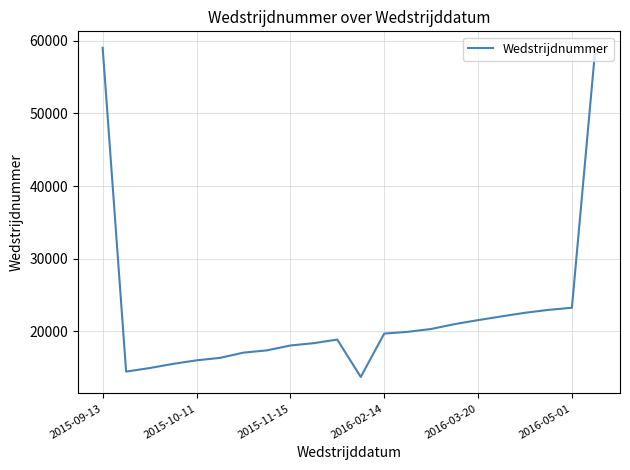

Is this an area chart (filled region under the line)?

No